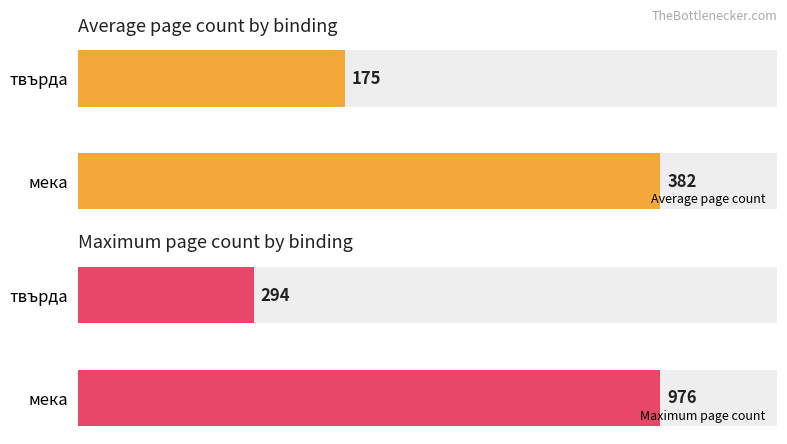

What is the average value of the Maximum page count series?

635